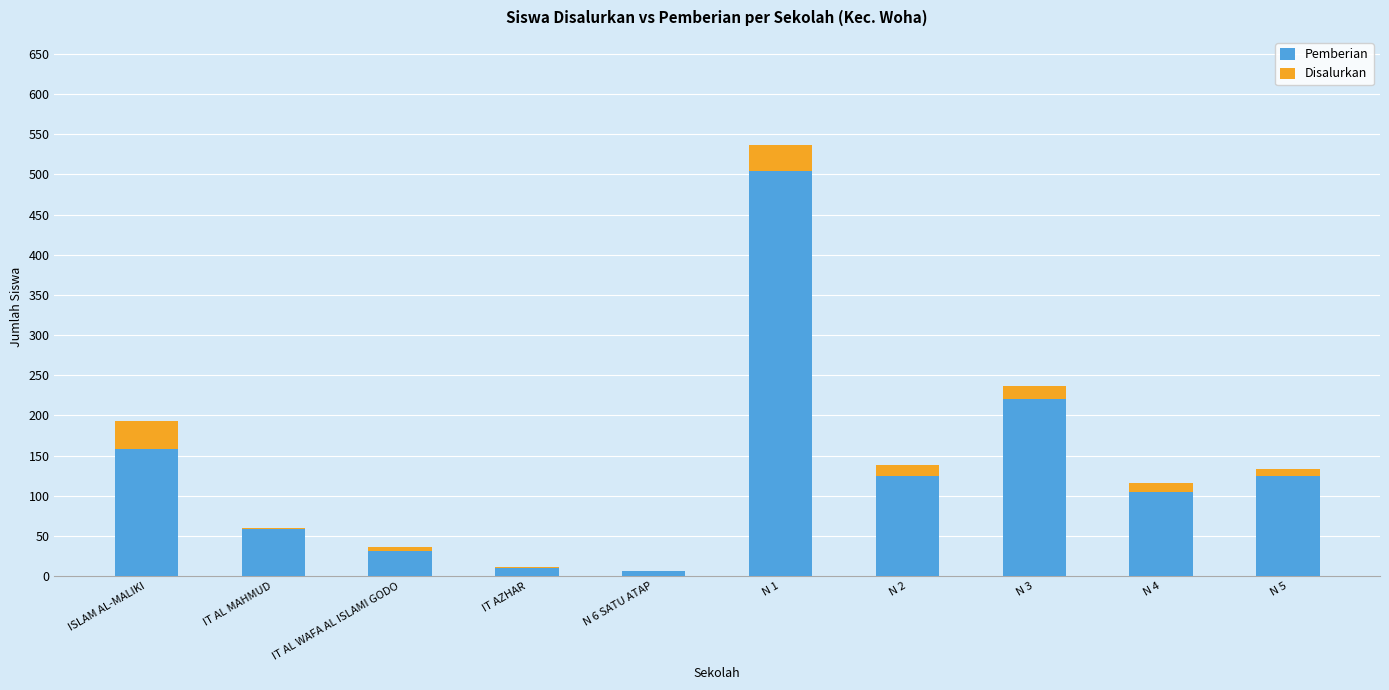

At which label does Pemberian reach its peak?

N 1